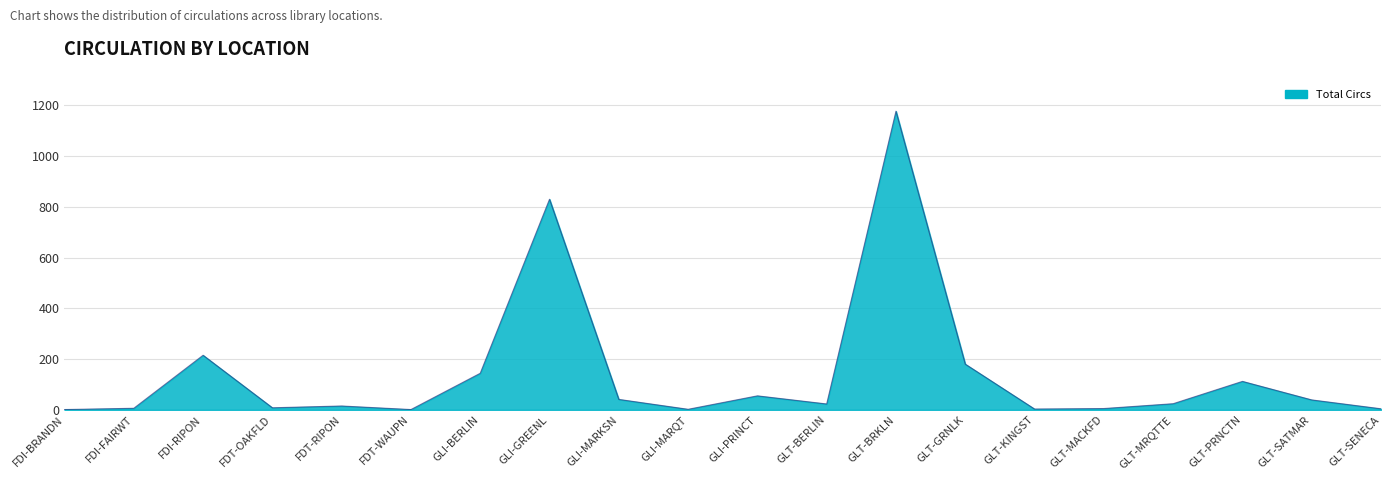

How many lines are shown in the chart?

1